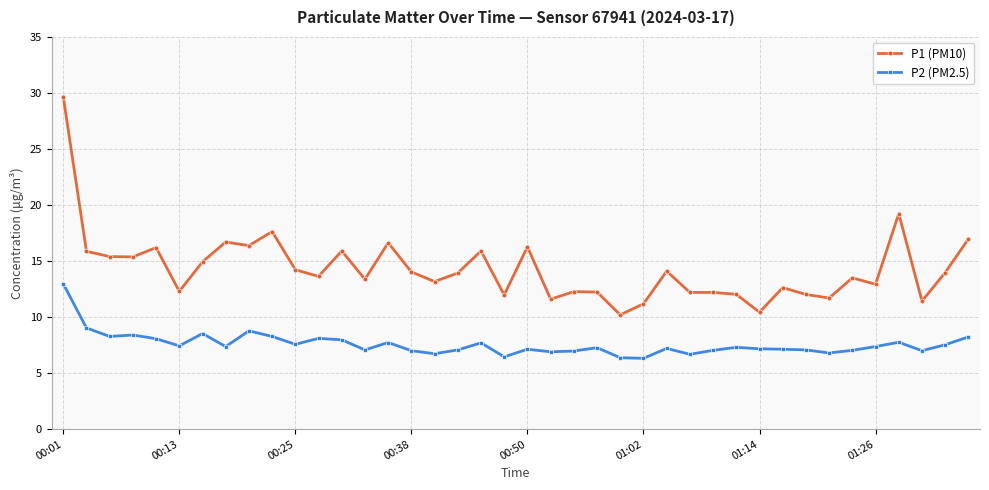

True or false: P2 (PM2.5) has more than 1 points higher than both neighbors.

True